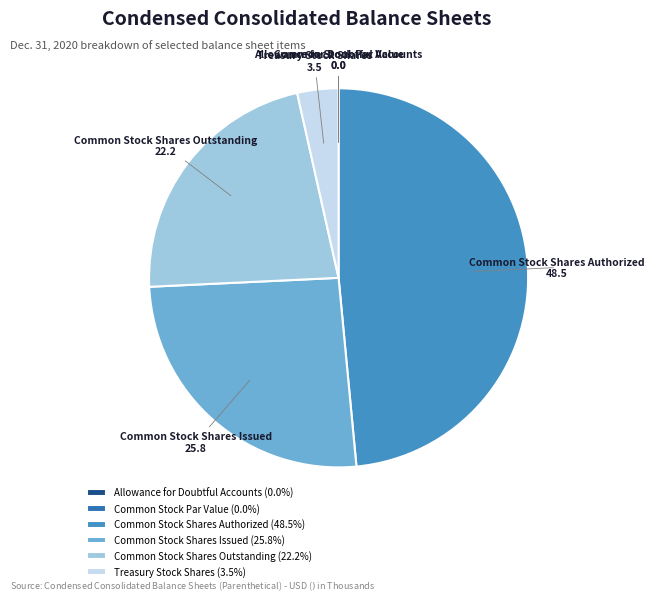

Combined, do Common Stock Shares Issued and Treasury Stock Shares account for over 50%?

No